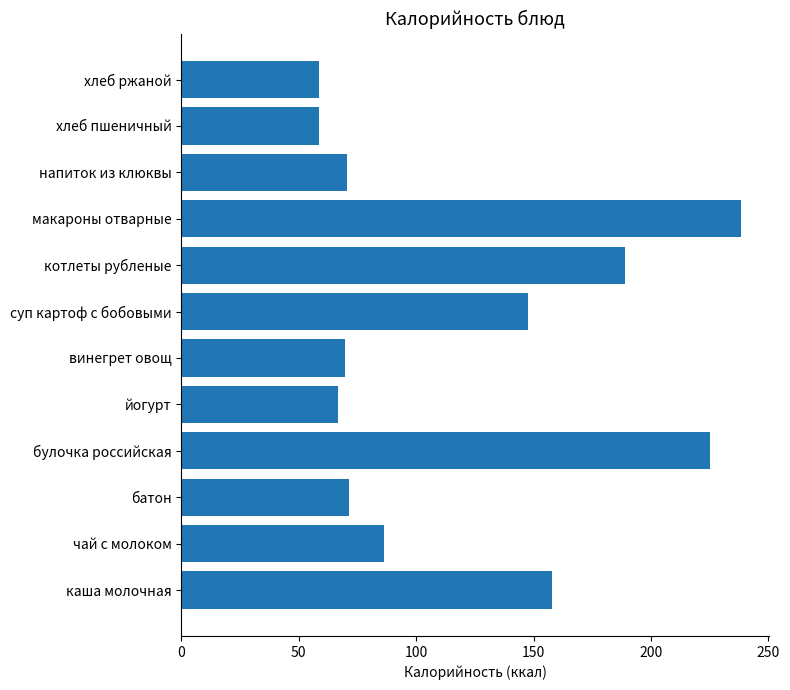

True or false: the data shows 95.9 at макароны отварные.

False